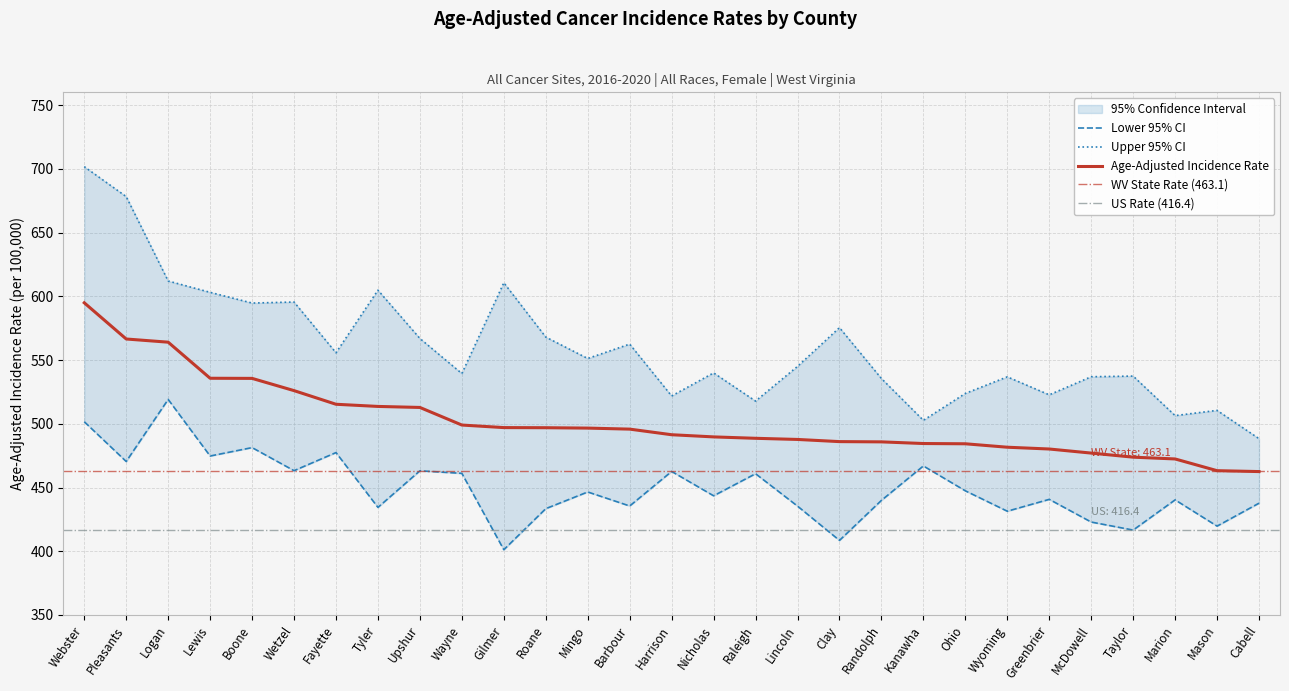

What is the difference between the maximum and second lowest values in the Upper 95% CI series?

199.0